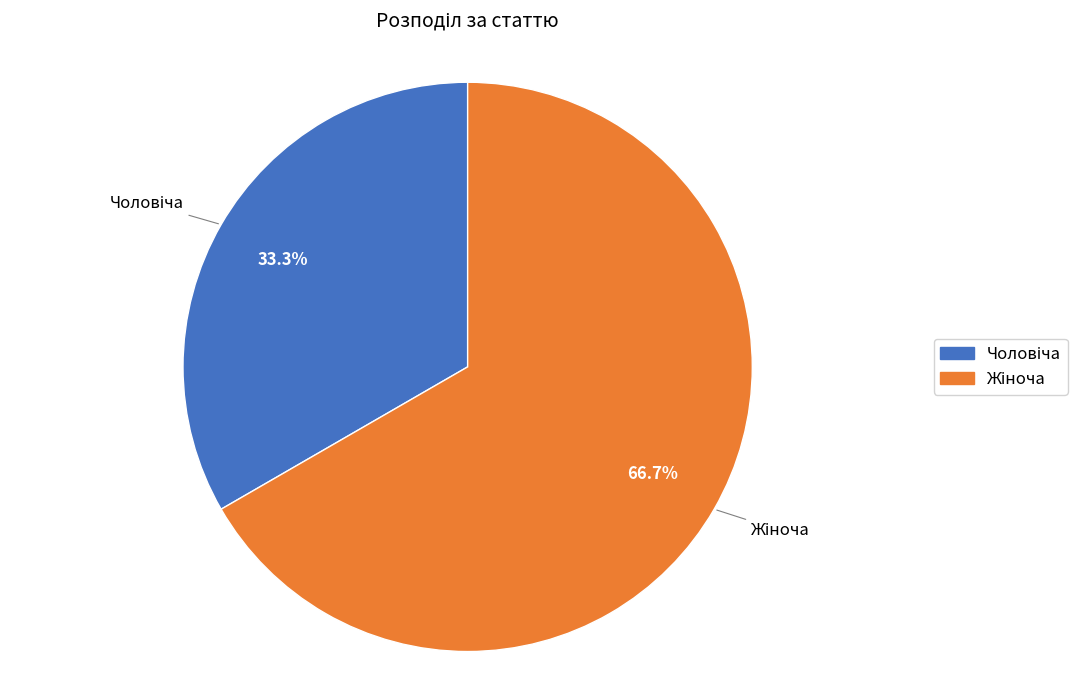

How many segments does this pie chart have?

2